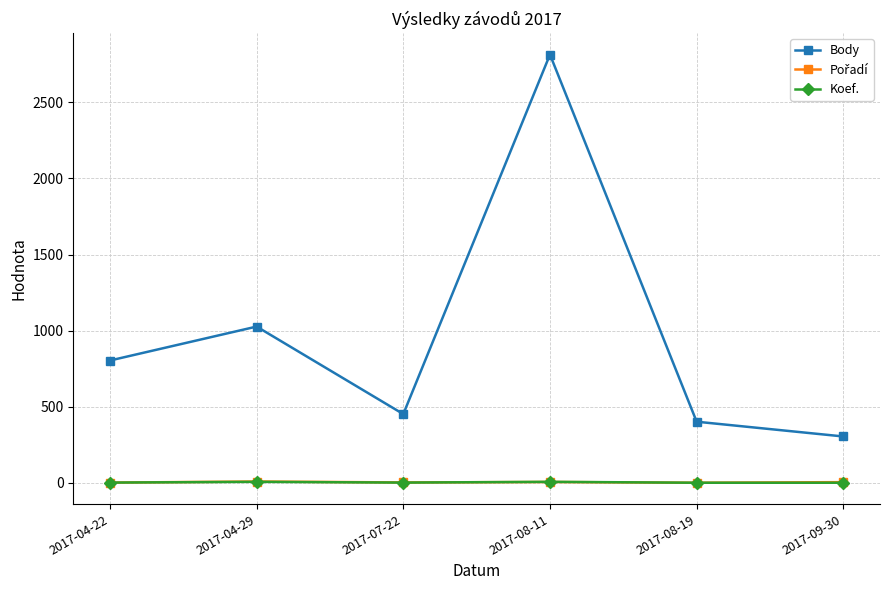

What is the greatest value displayed?

2814